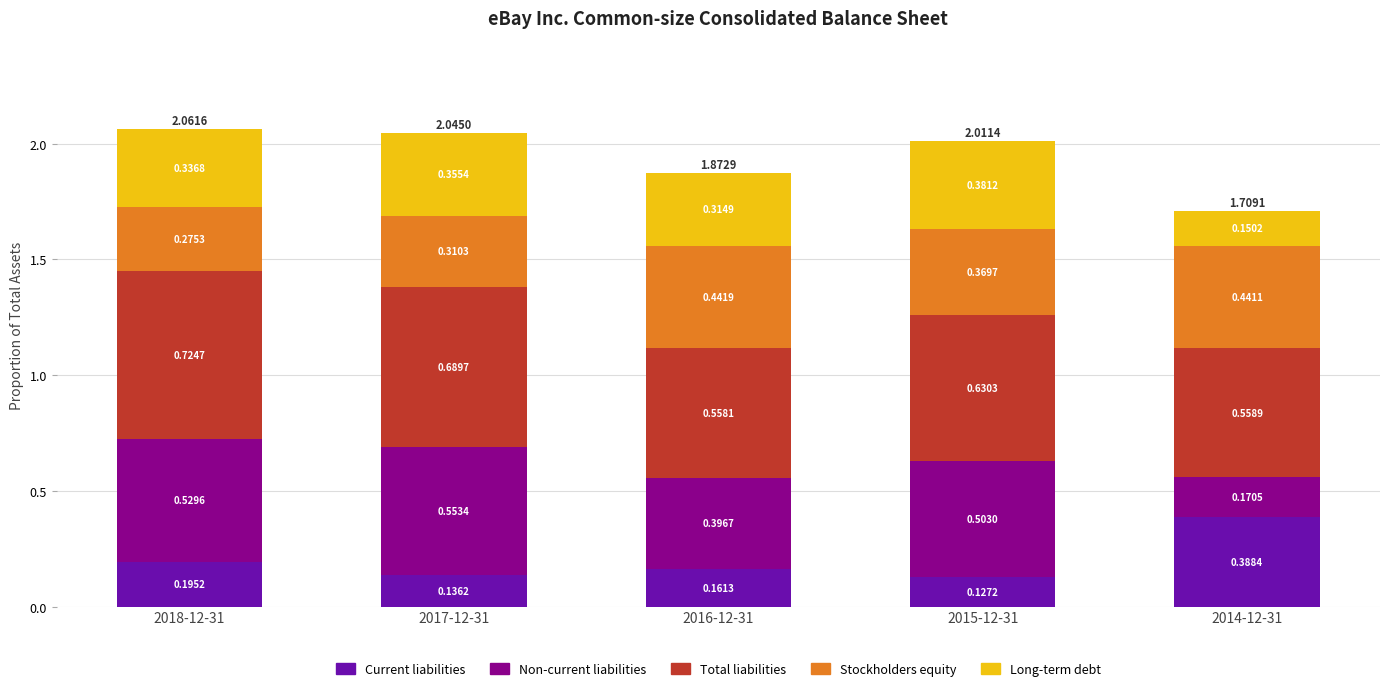

Are the bars grouped side by side (vs. stacked)?

No